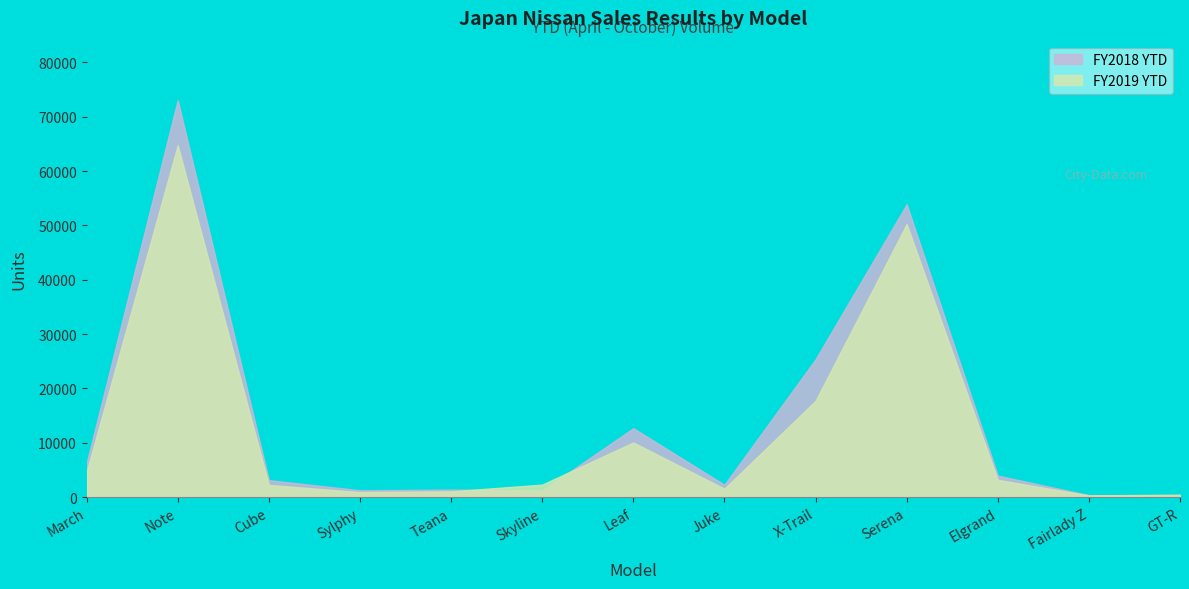

Count the number of categories in the chart.

13